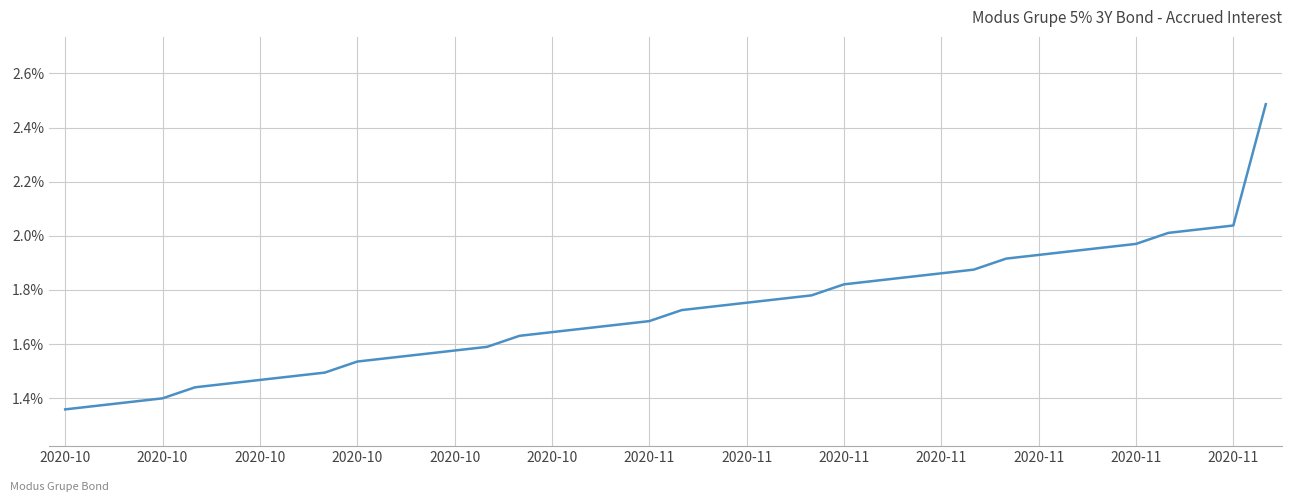

What is the difference between the second highest and second lowest values?

0.7